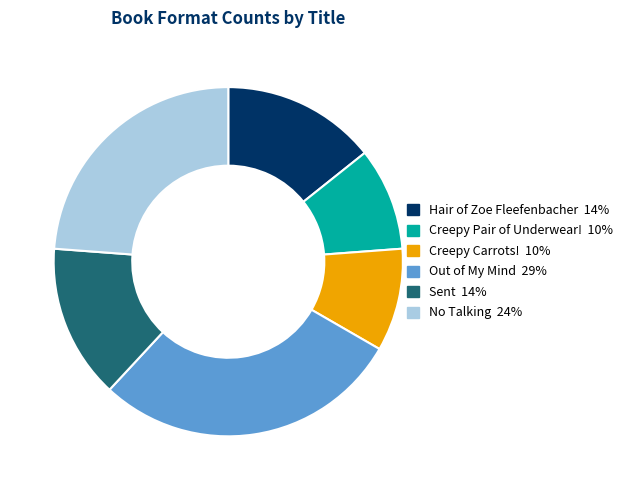

Is there a majority slice in this chart?

No